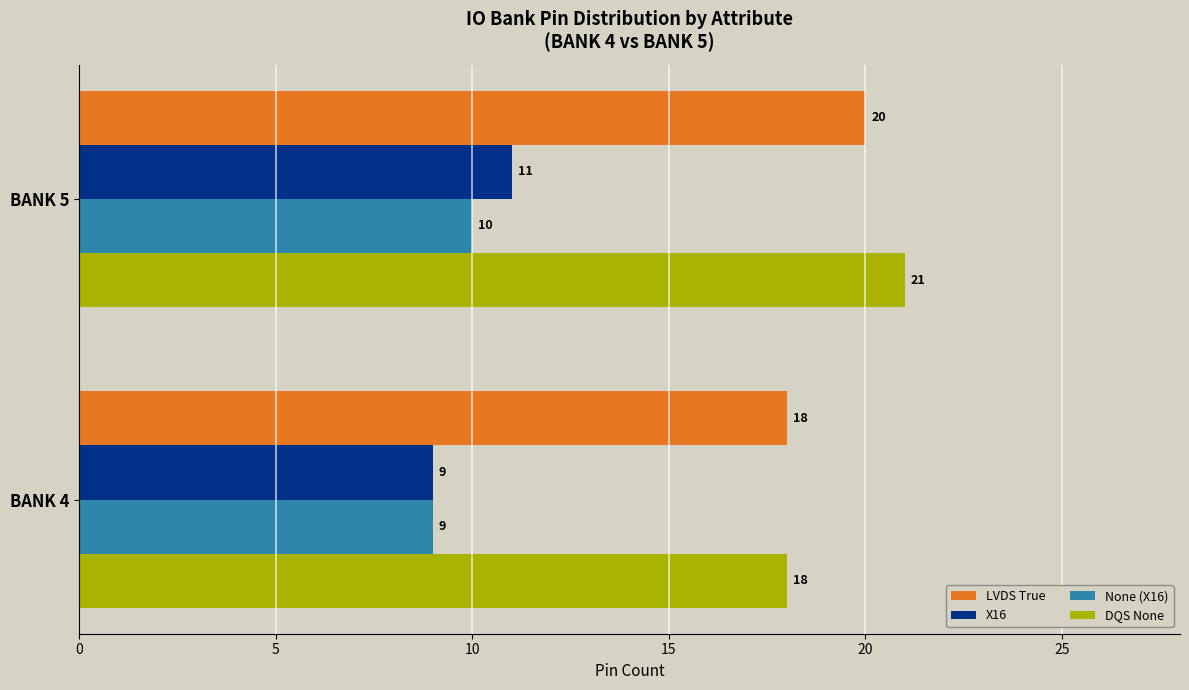

Rank the categories by LVDS True value from highest to lowest.

BANK 5, BANK 4